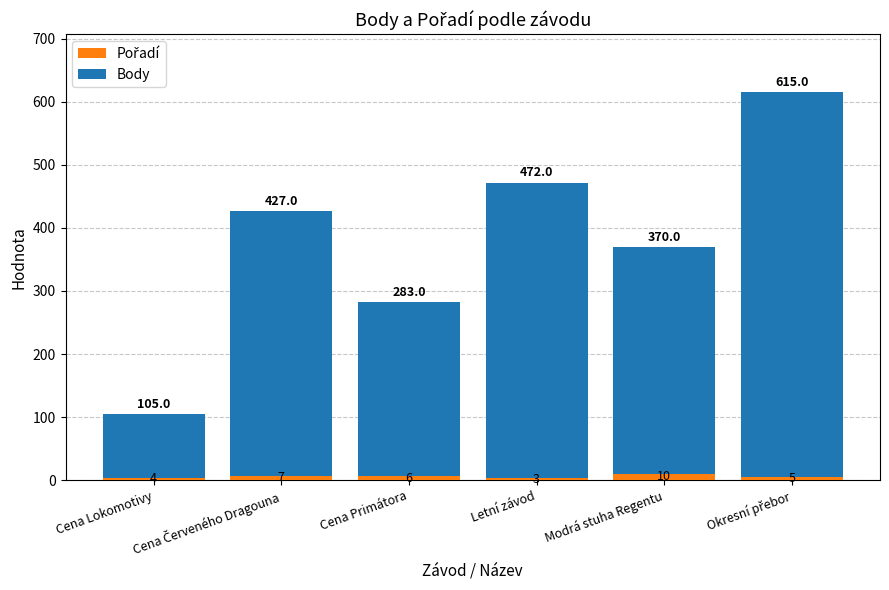

What is the total value across all series at Cena Primátora?

283